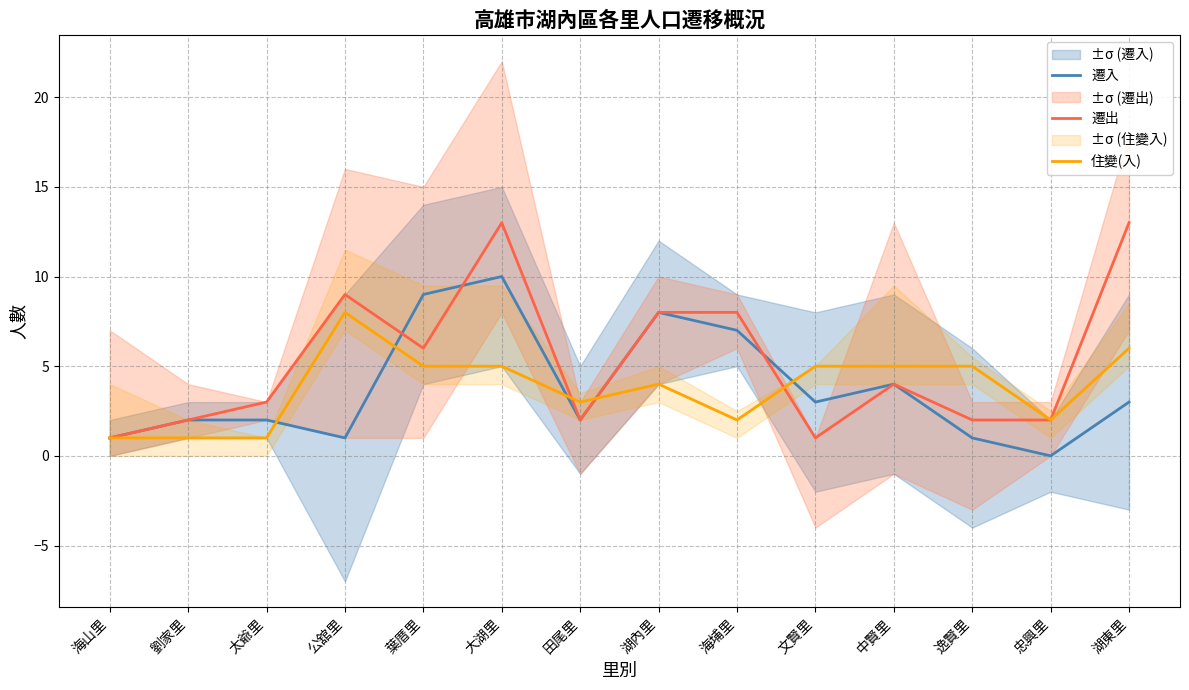

Which category has the highest value in the 遷入 series?

大湖里